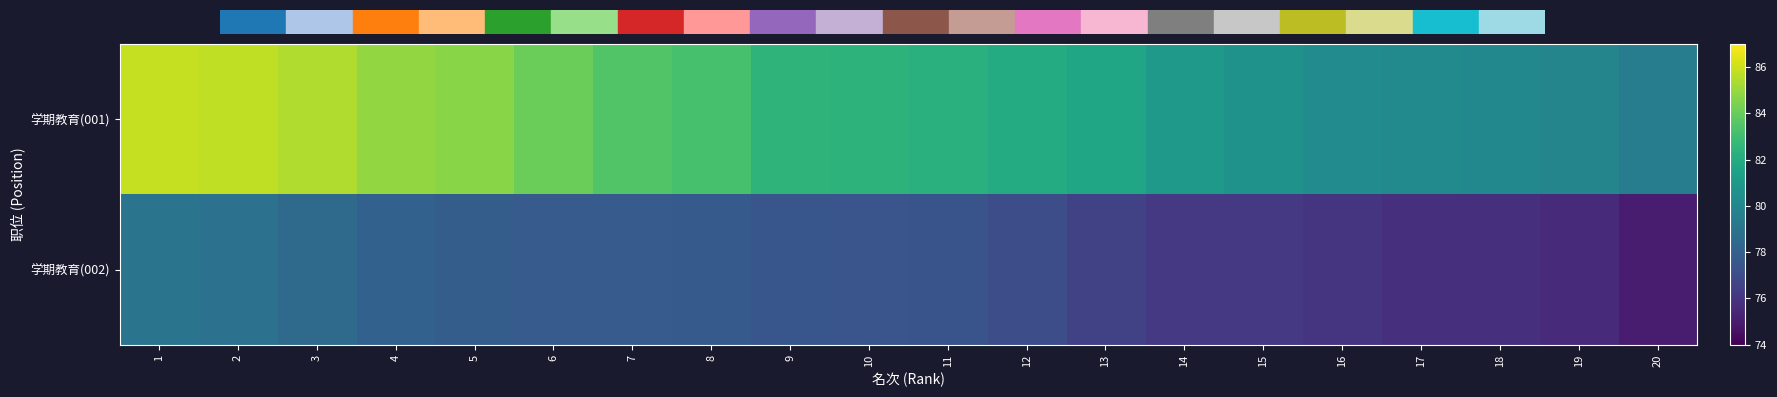

List the series in order of their peak value, lowest first.

学期教育(002), 学期教育(001)